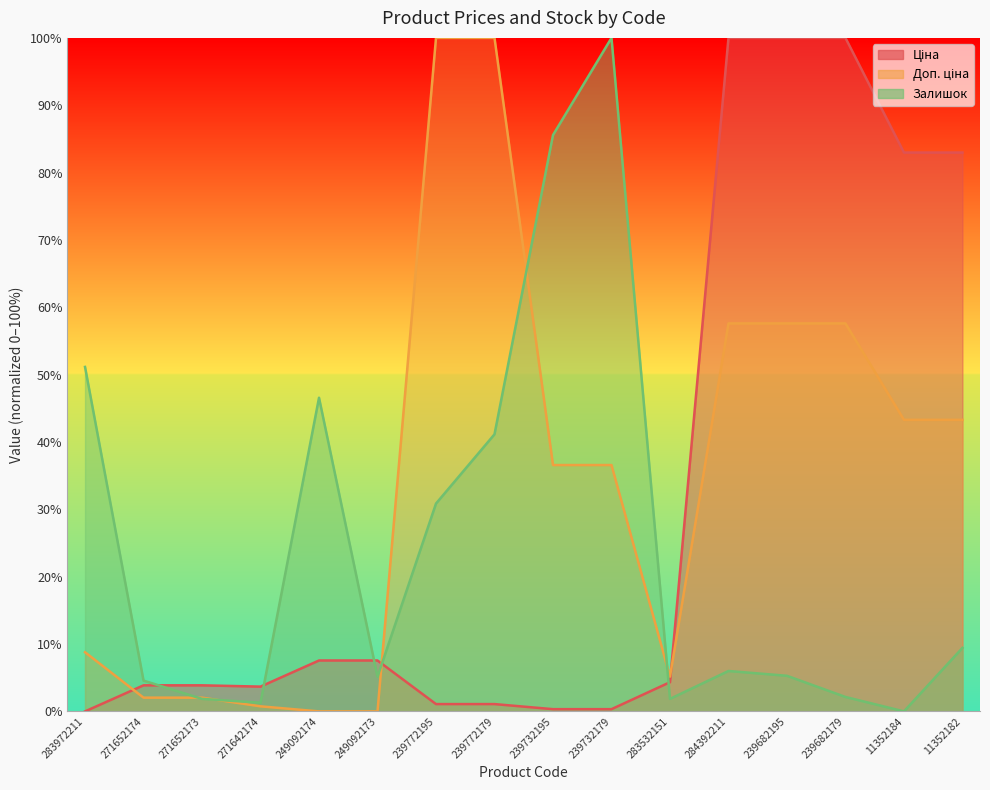

Rank the categories by Доп. ціна value from highest to lowest.

239772195, 239772179, 284392211, 239682195, 239682179, 11352184, 11352182, 239732195, 239732179, 283972211, 283532151, 271652174, 271652173, 271642174, 249092174, 249092173